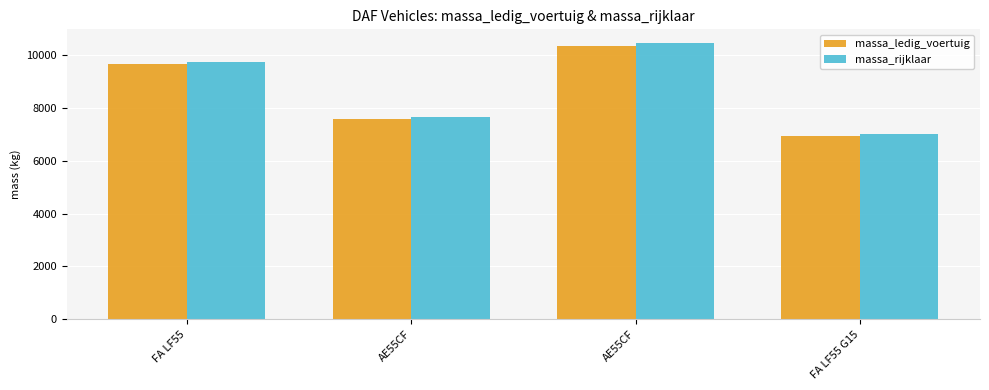

What is the total value across all series at FA LF55?

19420